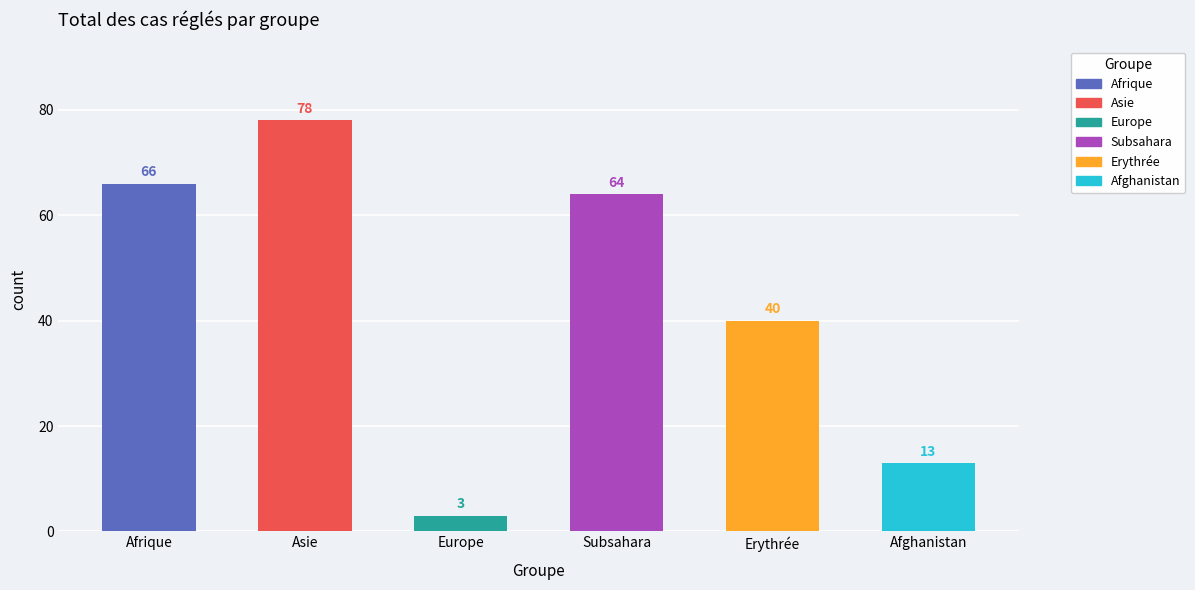

The Afghanistan series shows 9 at Asie. True or false?

False